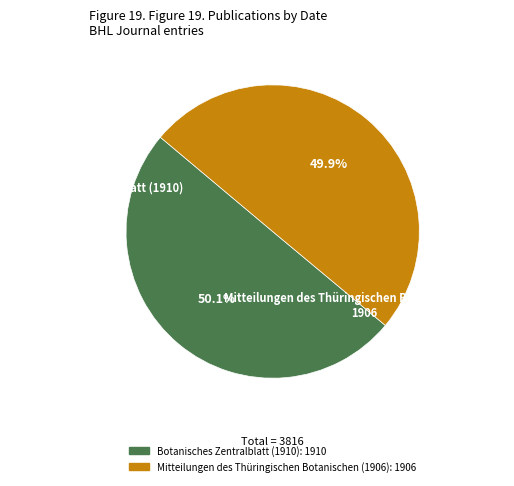

How many segments does this pie chart have?

2